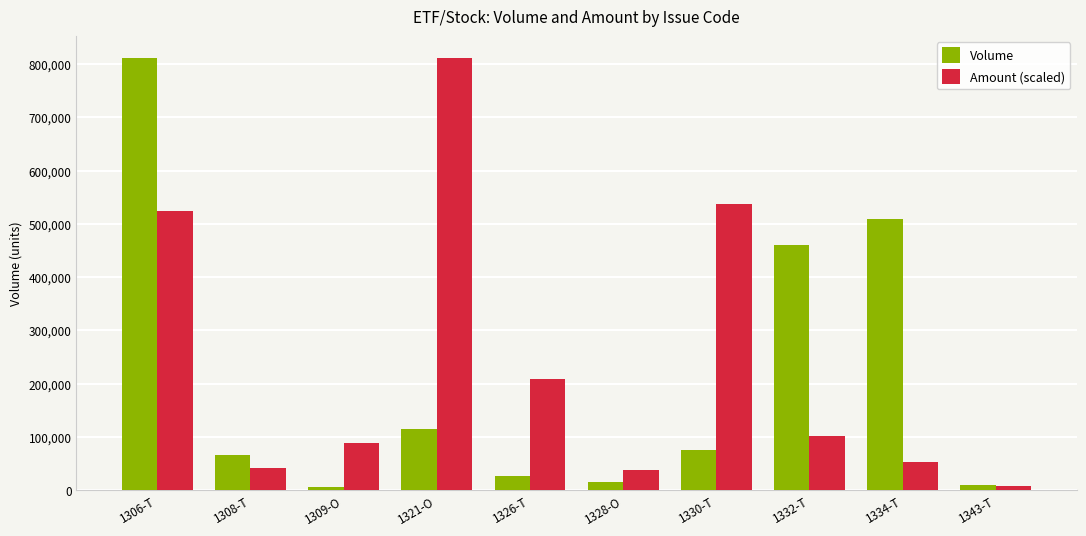

What is the difference between the maximum and minimum values in the Amount (scaled) series?

804493.8